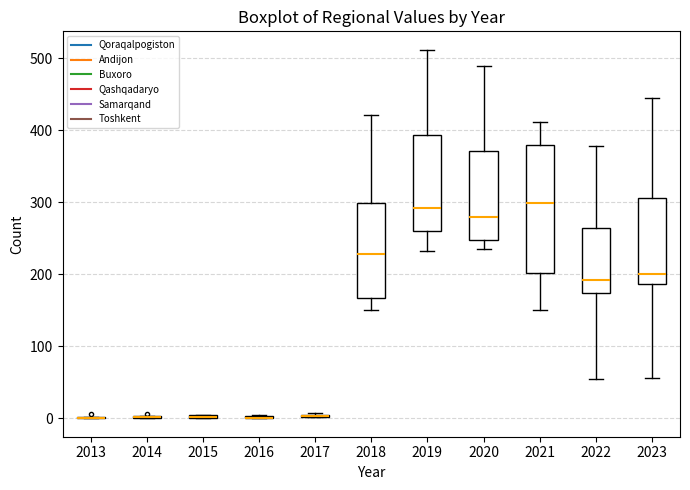

Reading left to right, read every box against the y-axis: the position of its median line, the range the box covers, and the ends of its whiskers. The values are not printed on the chart, so give them approximately, as read against the axis.

2013: box collapsed to a line at 0, whiskers 0 to 0
2014: box collapsed to a line at 0, whiskers 0 to 0
2015: box collapsed to a line at 0, whiskers 0 to 10
2016: box collapsed to a line at 0, whiskers 0 to 0
2017: box collapsed to a line at 0, whiskers 0 to 10
2018: median 230, box 170 to 300, whiskers 150 to 420
2019: median 290, box 260 to 390, whiskers 230 to 510
2020: median 280, box 250 to 370, whiskers 240 to 490
2021: median 300, box 200 to 380, whiskers 150 to 410
2022: median 190, box 170 to 260, whiskers 50 to 380
2023: median 200, box 190 to 310, whiskers 60 to 450